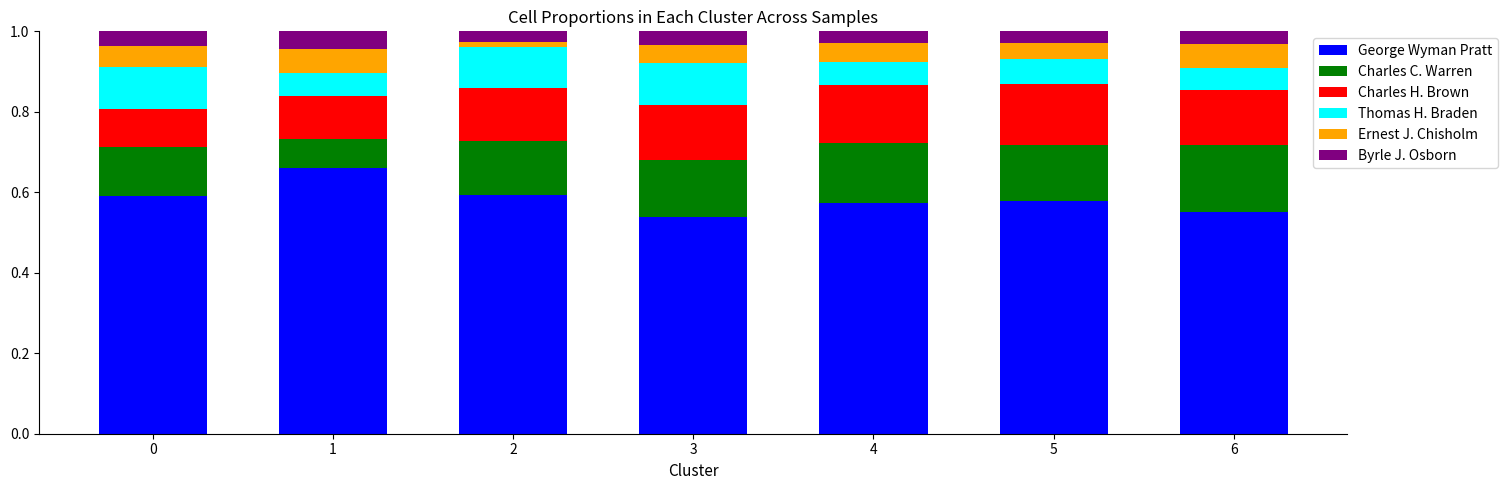

What is the sum of the George Wyman Pratt values at 5 and 3?

1.1